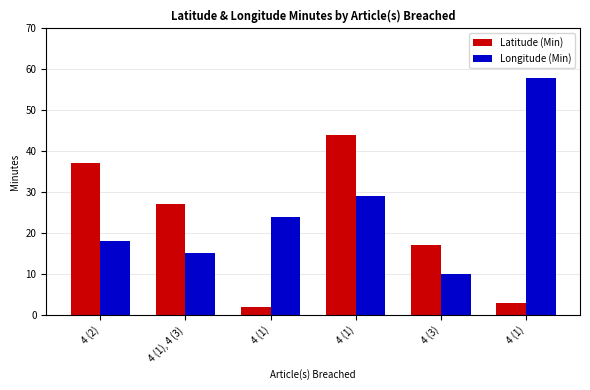

What is the minimum value shown in the chart?

2